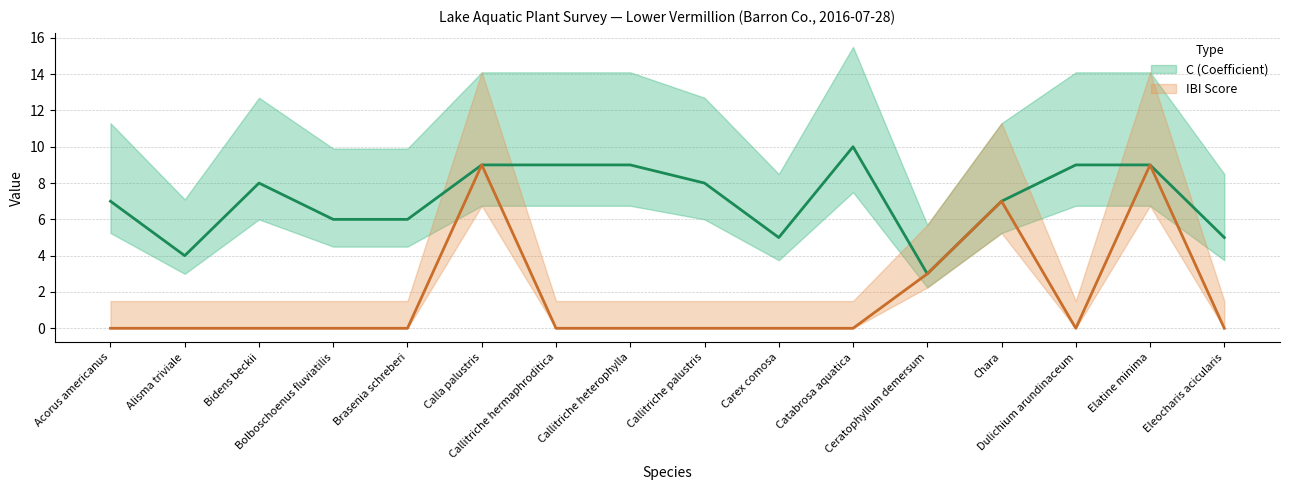

At how many categories does at least one series exceed 9?

1